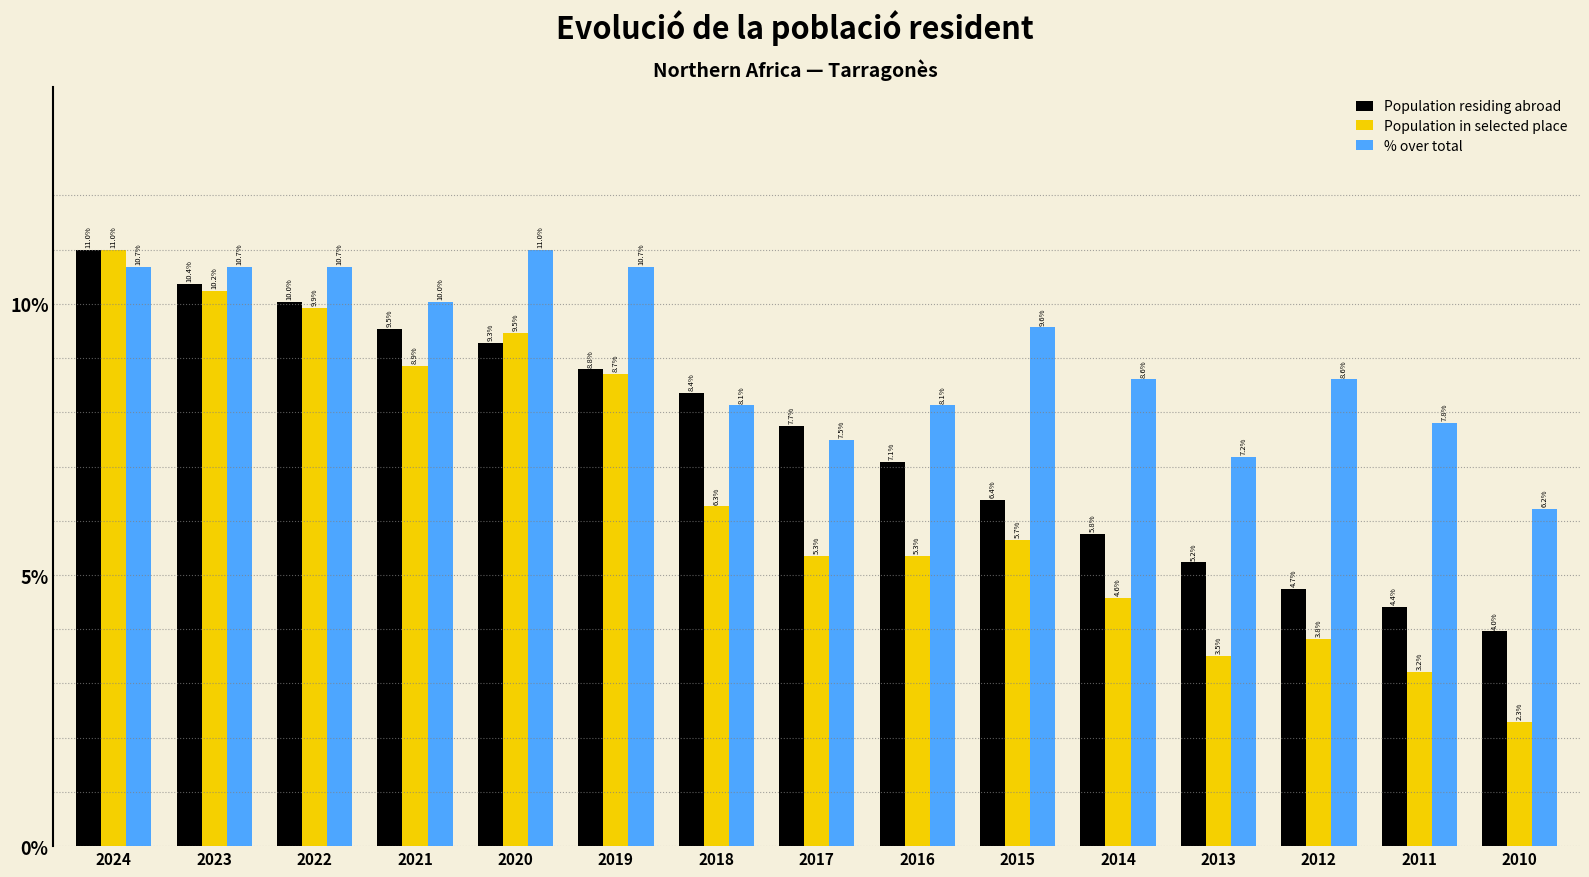

What is the spread (max minus min) of values at 2023?

0.4